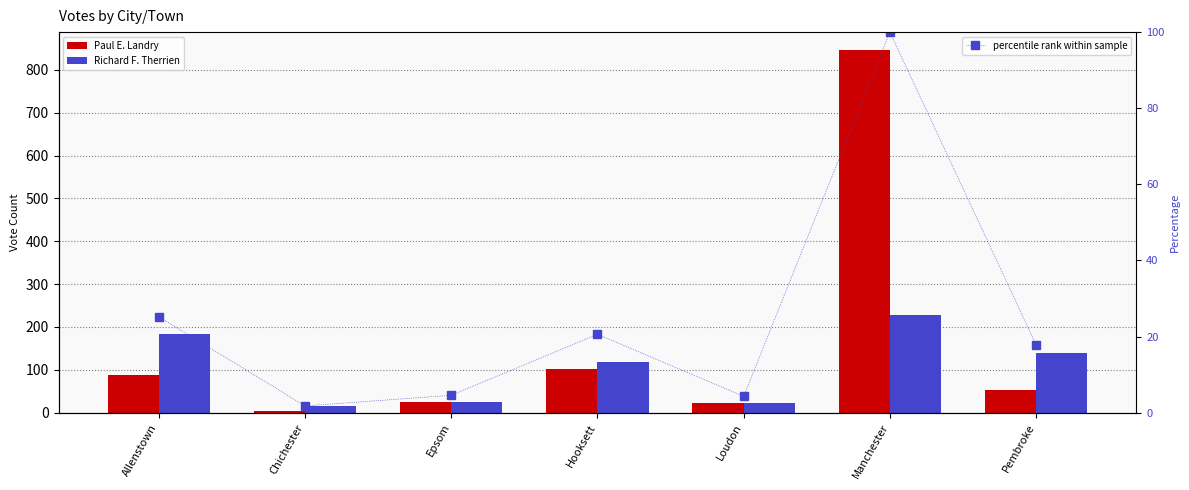

What is the difference between the second highest and second lowest values in the percentile rank within sample series?

21.0